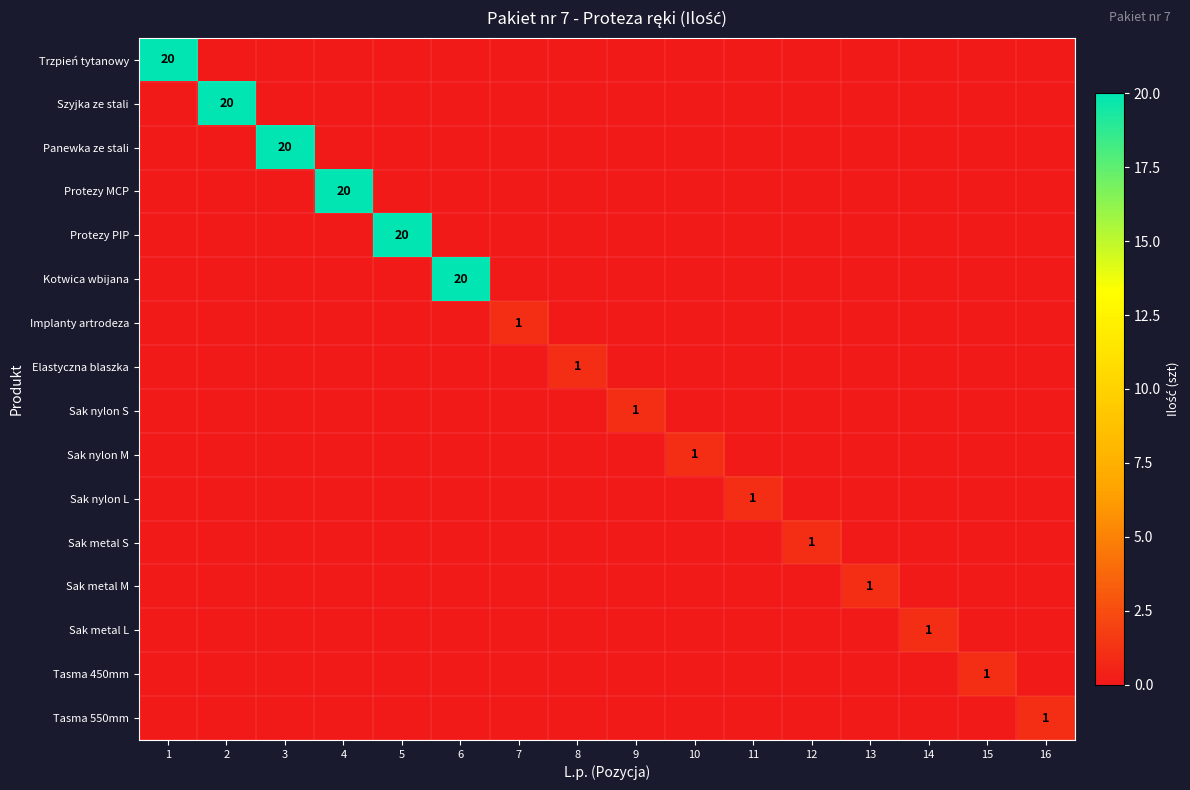

What is the spread (max minus min) of values at 1?

20